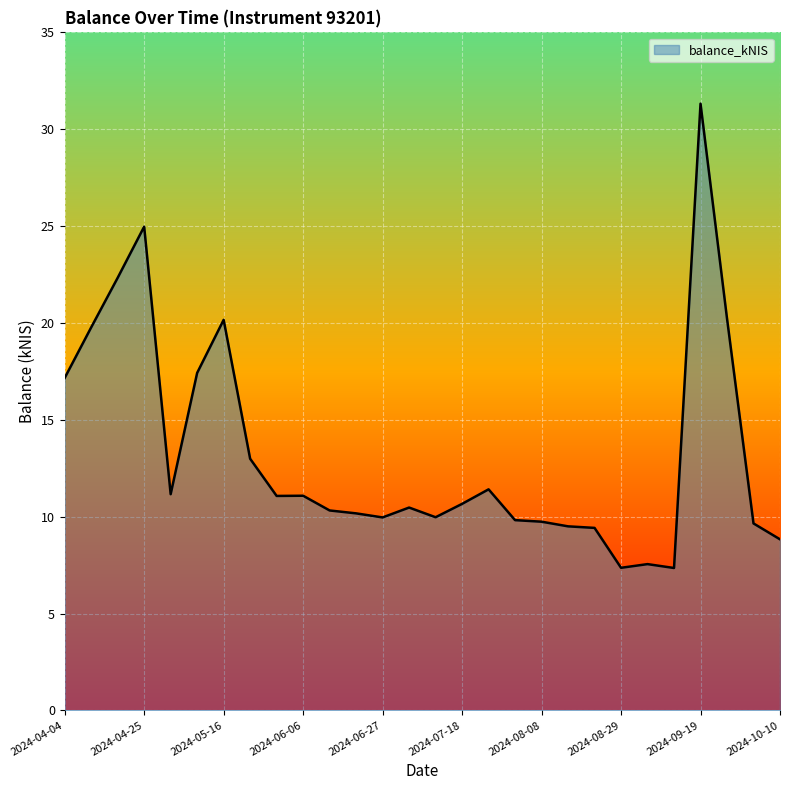

List the labels in order of value, largest first.

2024-09-19, 2024-04-25, 2024-04-18, 2024-09-26, 2024-05-16, 2024-04-11, 2024-05-09, 2024-04-04, 2024-05-23, 2024-07-25, 2024-05-02, 2024-06-06, 2024-05-30, 2024-07-18, 2024-07-04, 2024-06-13, 2024-06-20, 2024-07-11, 2024-06-27, 2024-08-01, 2024-08-08, 2024-10-01, 2024-08-15, 2024-08-22, 2024-10-10, 2024-09-05, 2024-08-29, 2024-09-12